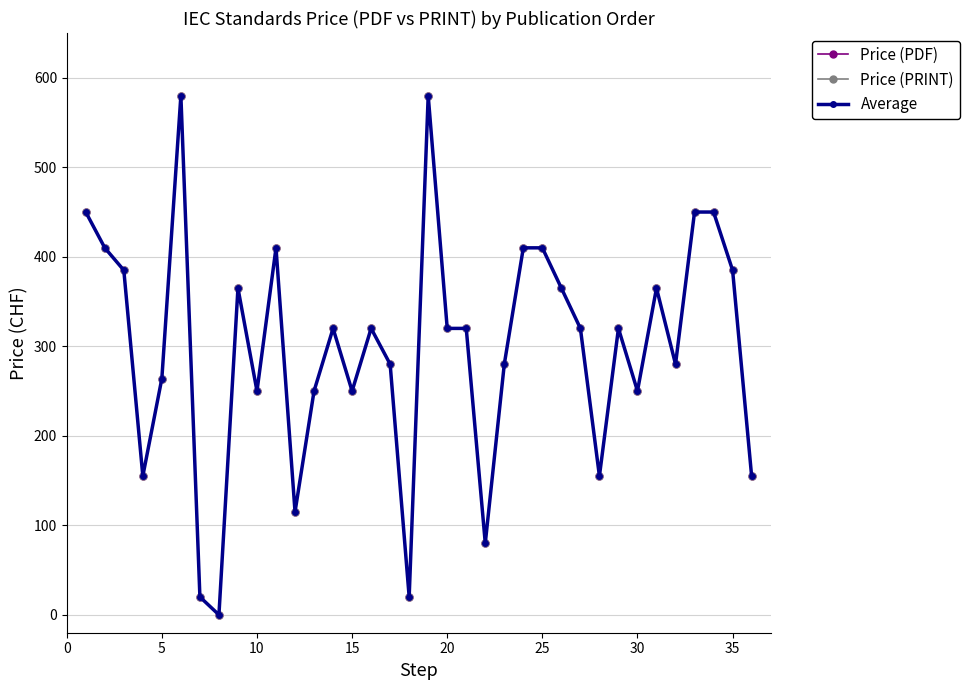

How many interior local peaks does the Average series have?

8